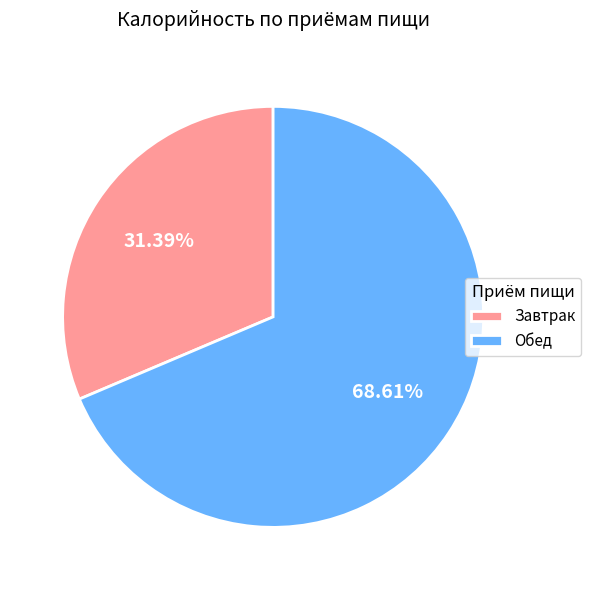

What is the majority slice?

Обед